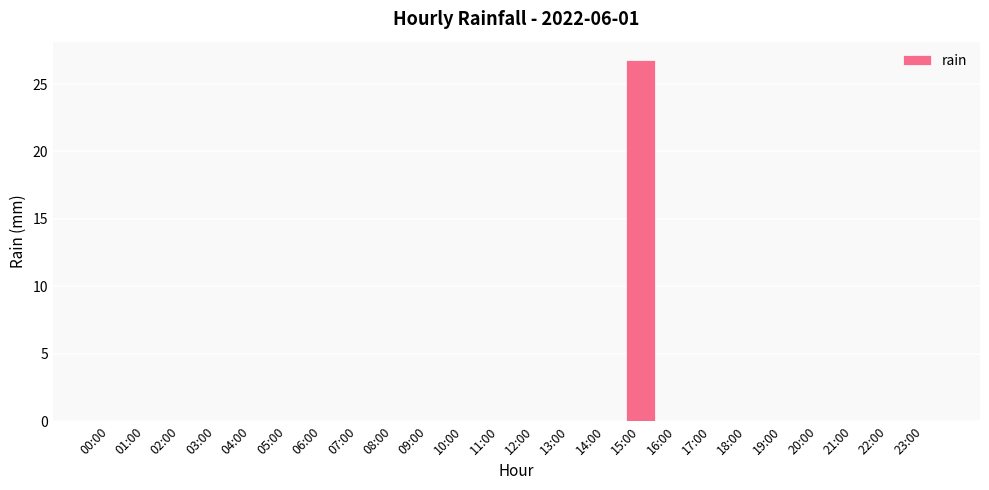

True or false: the data shows 0.0 at 02:00.

True